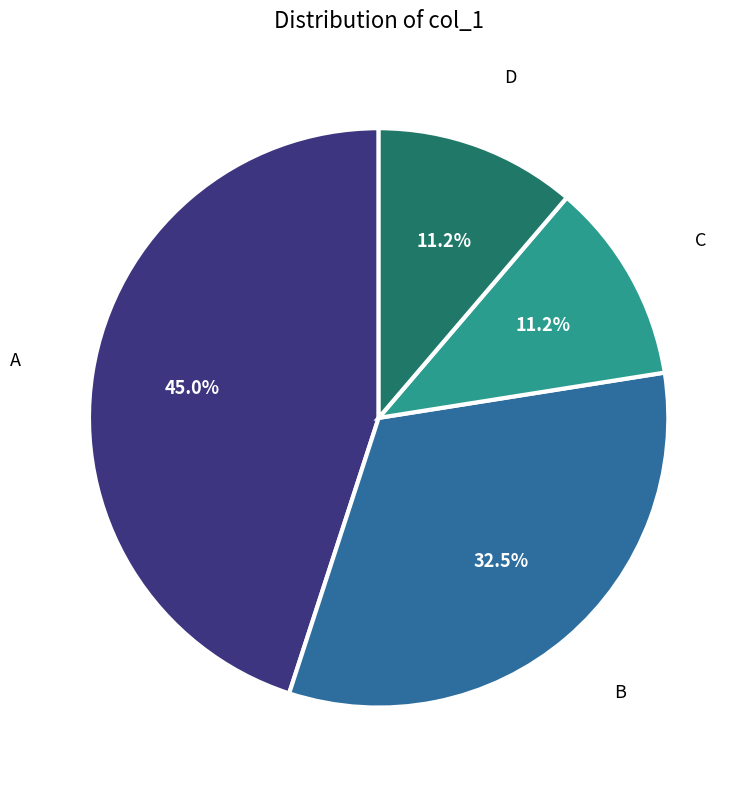

Is there a majority slice in this chart?

No